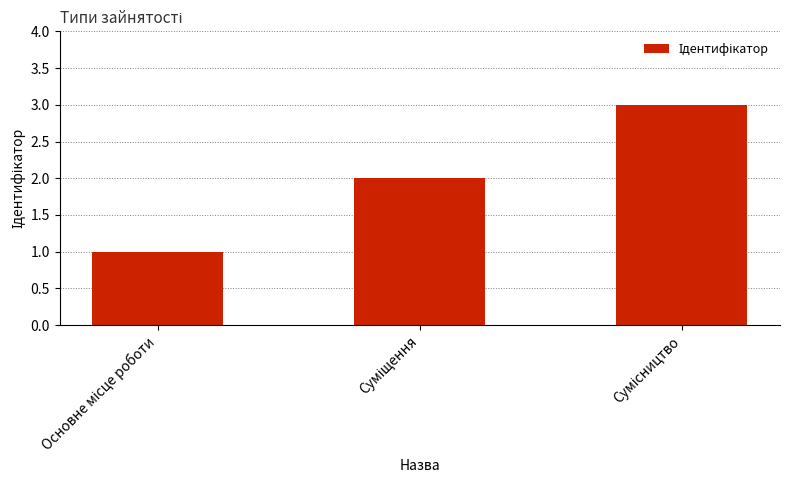

What is the maximum value shown in the chart?

3